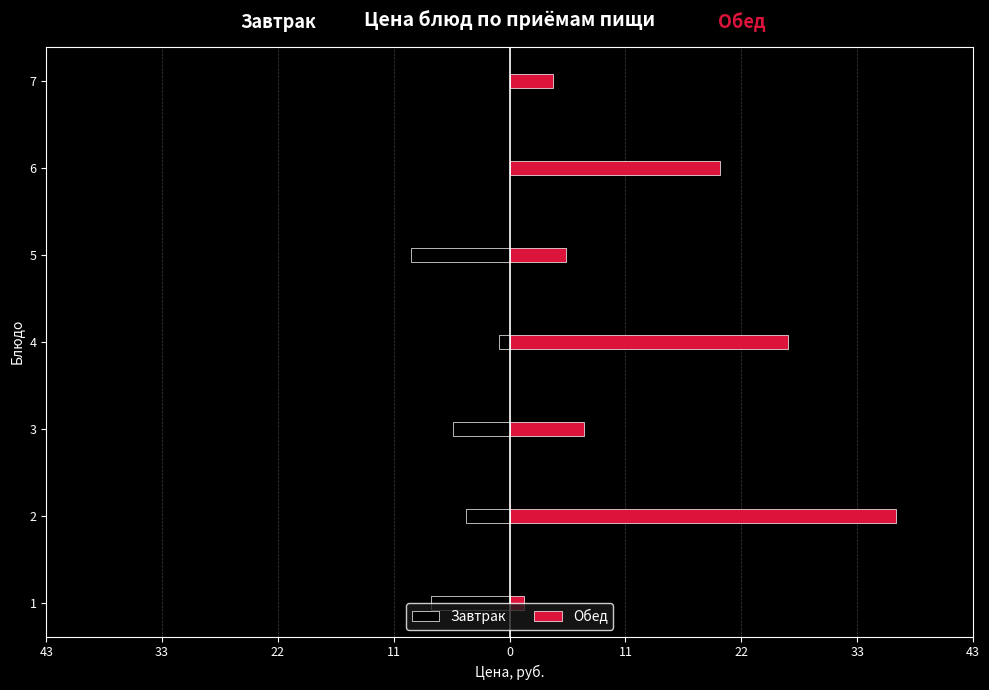

What is the average value of the Обед series?

14.3